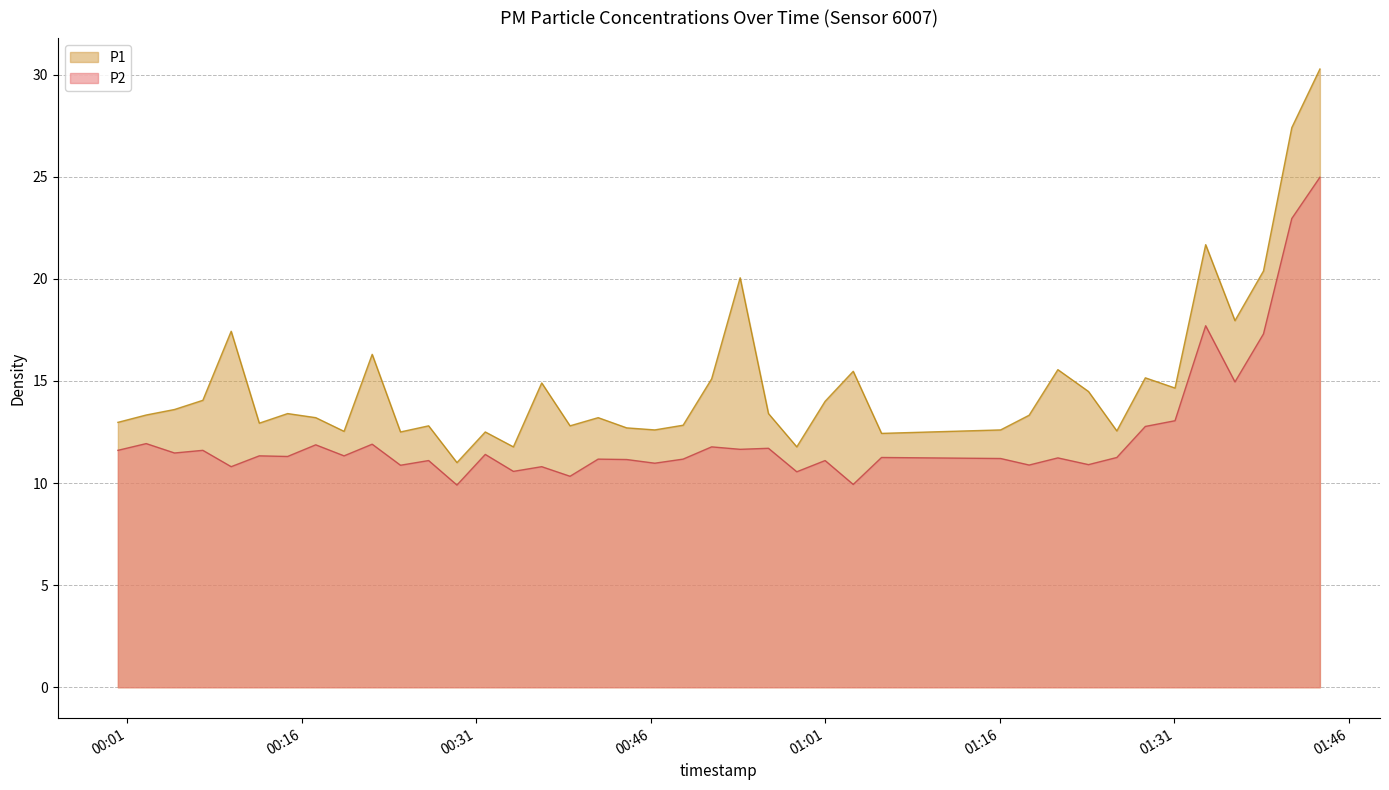

Reading right to left, transcribe all the data shown in this chart.

P1: 30.3	27.4	20.4	17.9	21.7	14.7	15.2	12.6	14.5	15.6	13.3	12.6	12.4	15.5	14.0	11.8	13.4	20.1	15.1	12.8	12.6	12.7	13.2	12.8	14.9	11.8	12.5	11.0	12.8	12.5	16.3	12.5	13.2	13.4	12.9	17.4	14.1	13.6	13.3	13.0
P2: 25.0	22.9	17.3	14.9	17.7	13.1	12.8	11.2	10.9	11.2	10.9	11.2	11.2	9.9	11.1	10.6	11.7	11.7	11.8	11.2	11.0	11.2	11.2	10.3	10.8	10.6	11.4	9.9	11.1	10.9	11.9	11.3	11.9	11.3	11.3	10.8	11.6	11.5	11.9	11.6